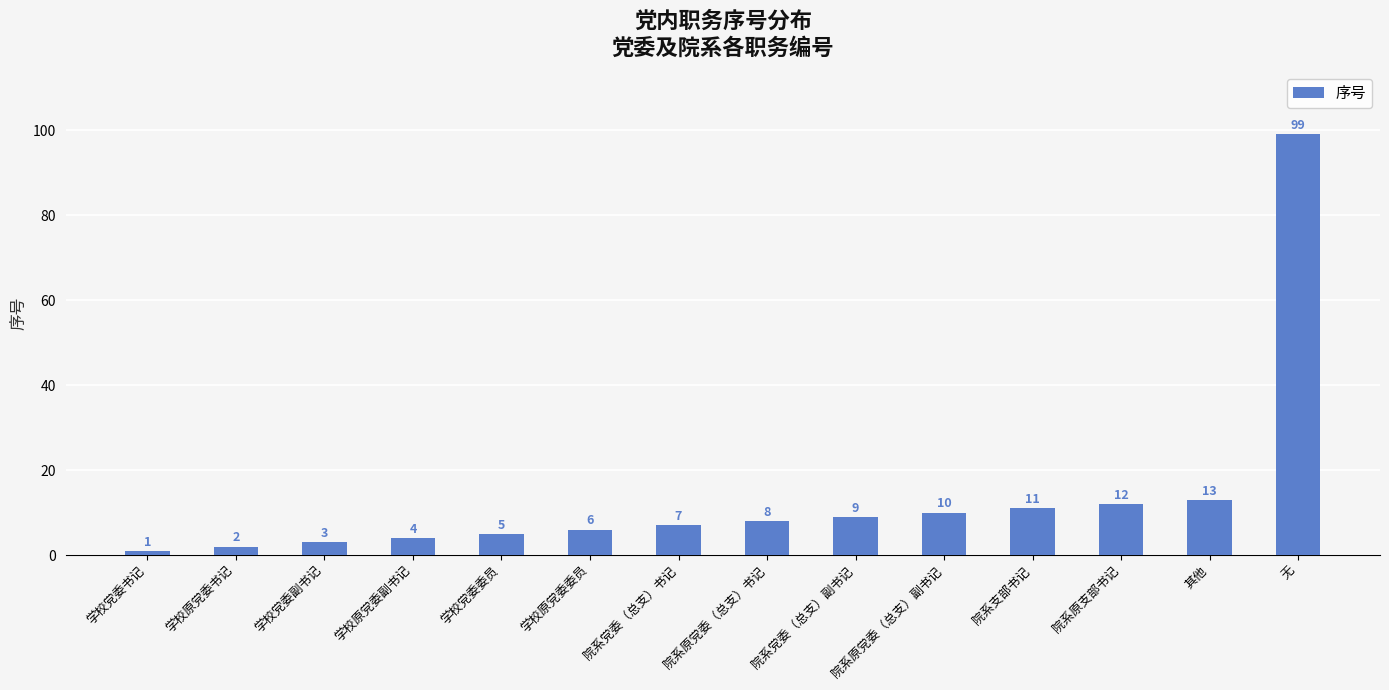

The chart shows a value of 5 at 学校党委委员. True or false?

True